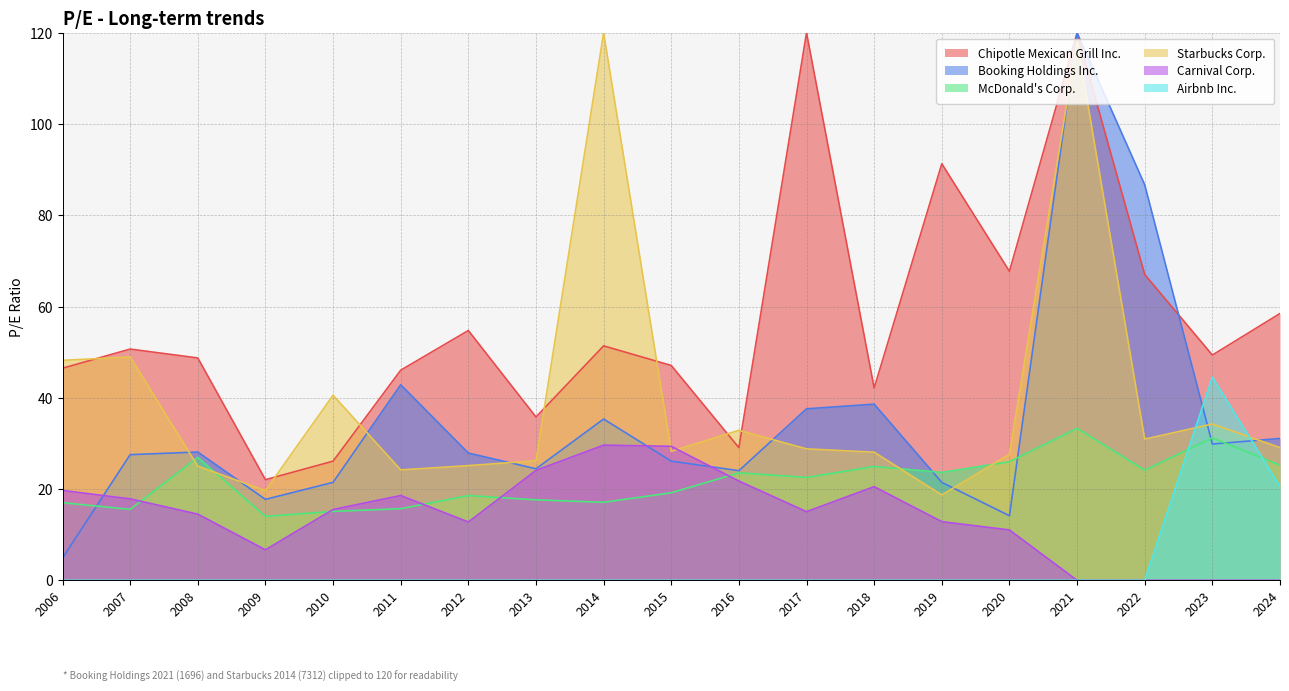

What is the difference between the McDonald's Corp. values at 2022 and 2023?

7.1